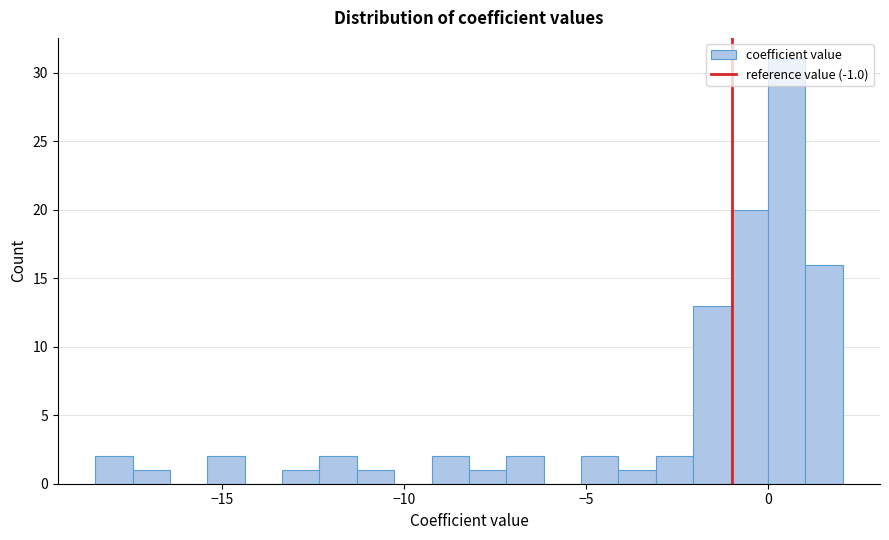

Around what value on the x-axis is the tallest bar? Give the approximate position of its centre, as read against the axis.

0.5